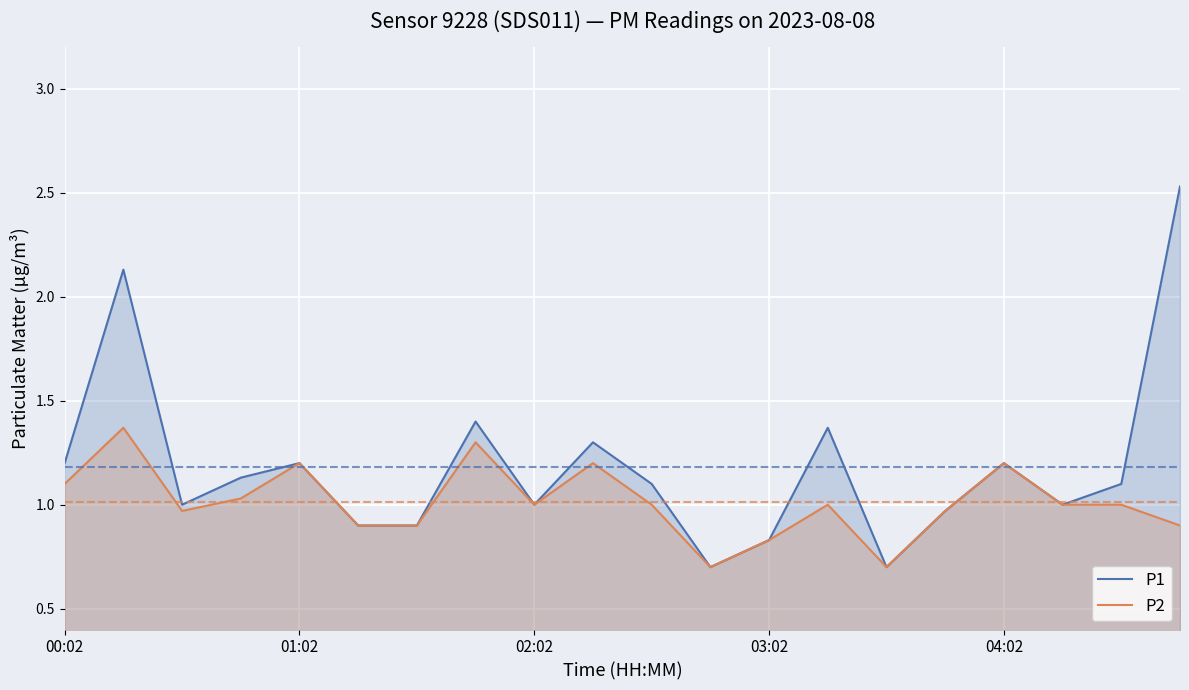

Which series has the largest range (max minus min)?

P1